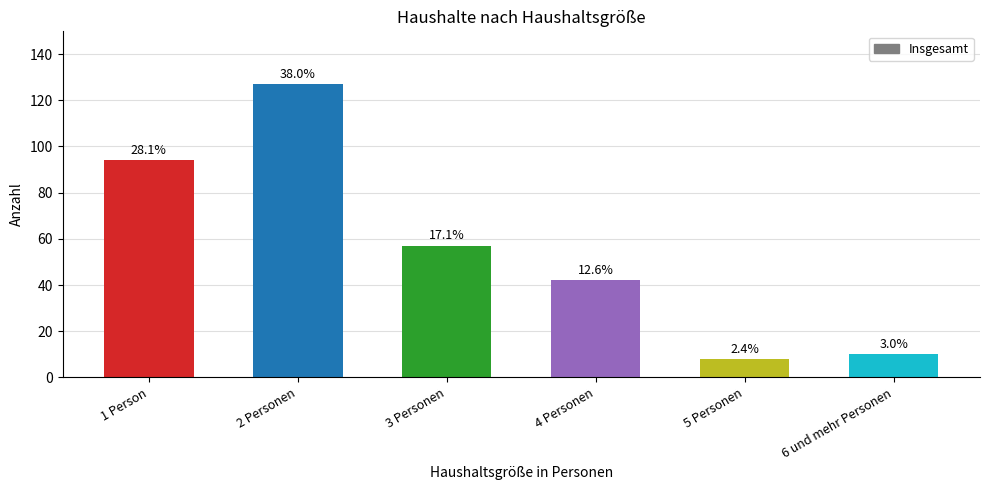

What is the sum of all values?

338